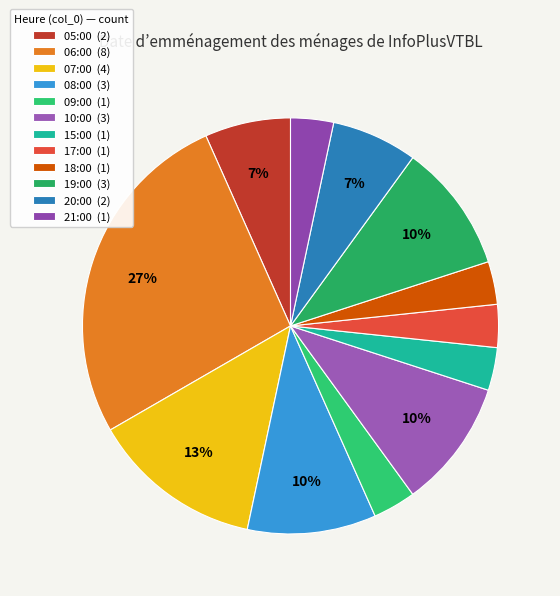

Which has a higher value, 18:00 or 21:00?

18:00